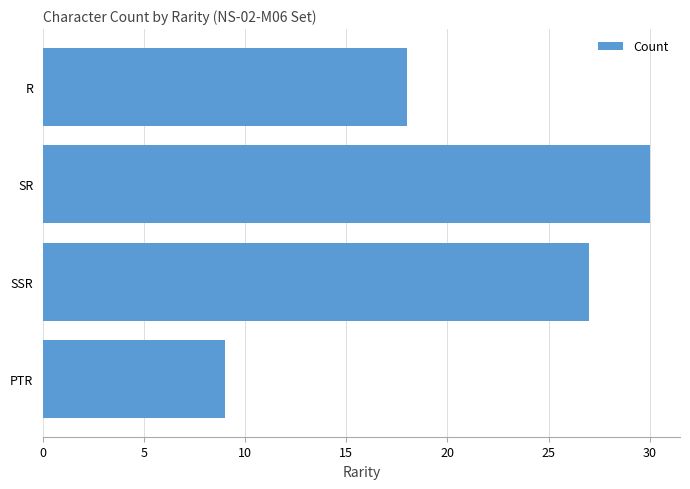

At which label is the value closest to 19?

R